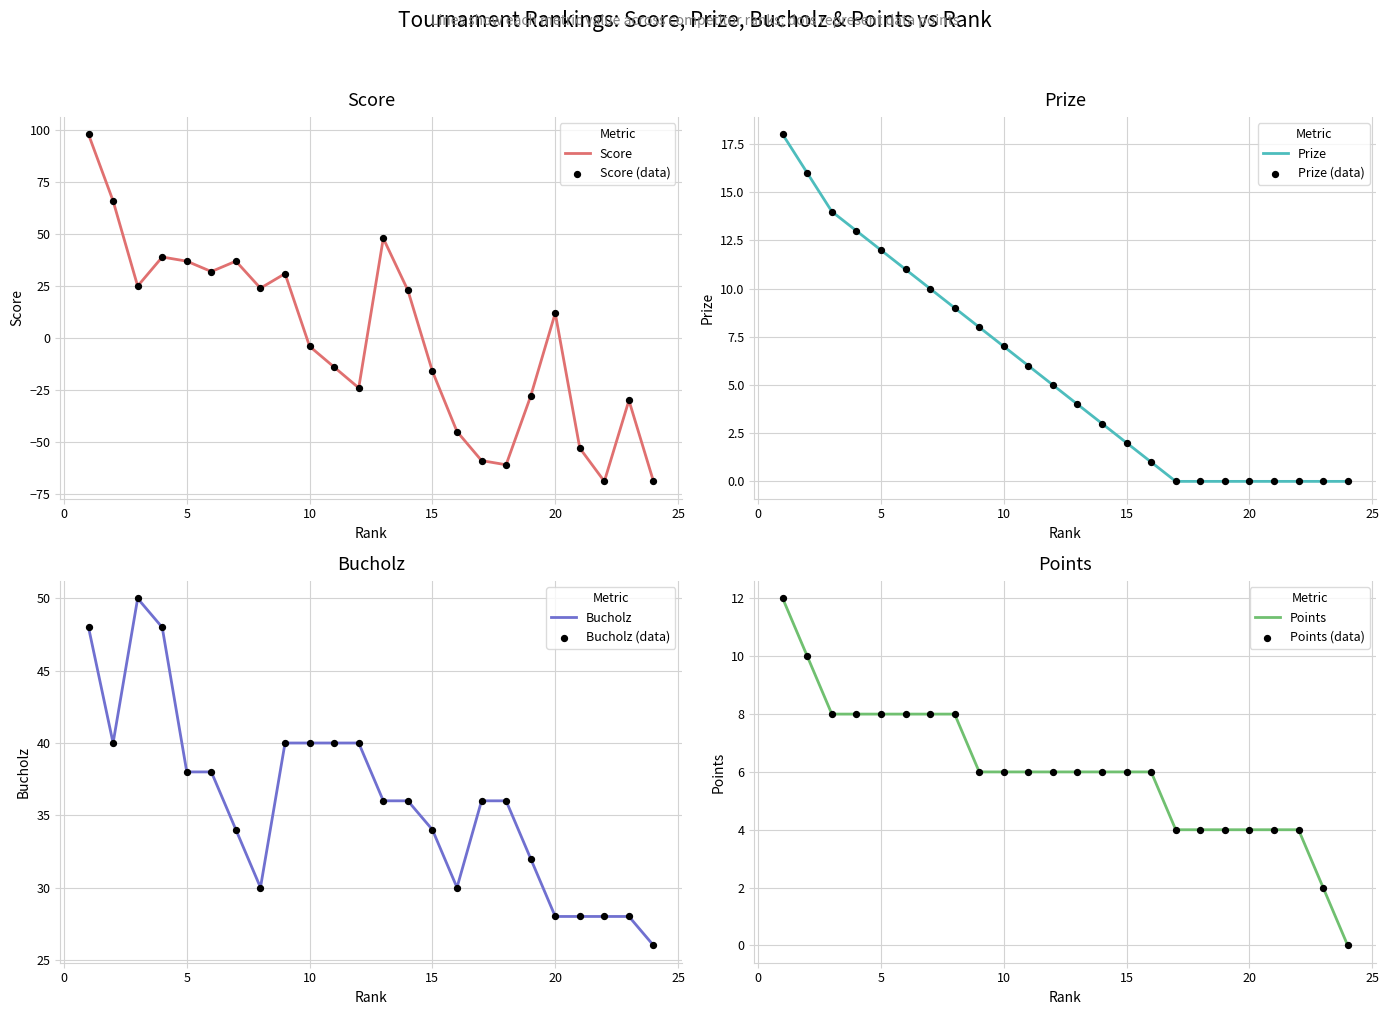

At how many categories does at least one series exceed 54?

2